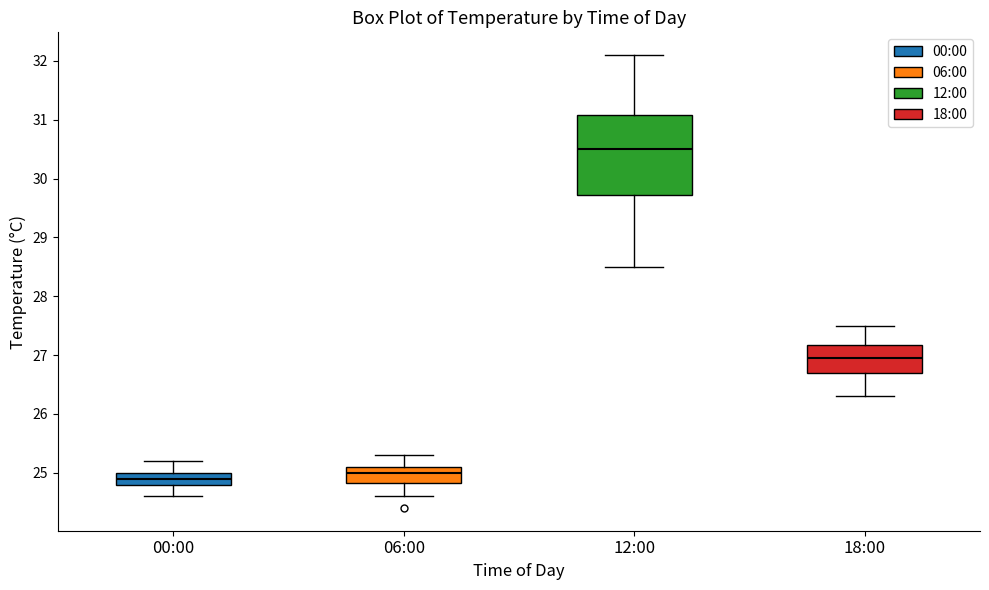

Reading left to right, read every box against the y-axis: the position of its median line, the range the box covers, and the ends of its whiskers. The values are not printed on the chart, so give them approximately, as read against the axis.

00:00: median 24.9, box 24.8 to 25.0, whiskers 24.6 to 25.2
06:00: median 25.0, box 24.8 to 25.1, whiskers 24.6 to 25.3
12:00: median 30.5, box 29.7 to 31.1, whiskers 28.5 to 32.1
18:00: median 27.0, box 26.7 to 27.2, whiskers 26.3 to 27.5